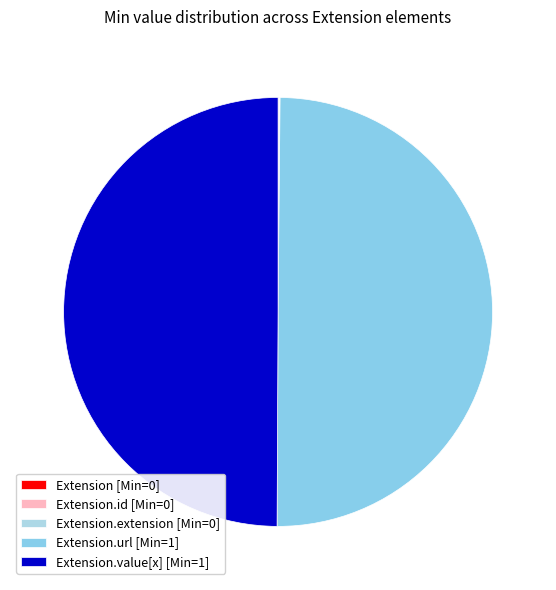

Which slice is the smallest?

Extension